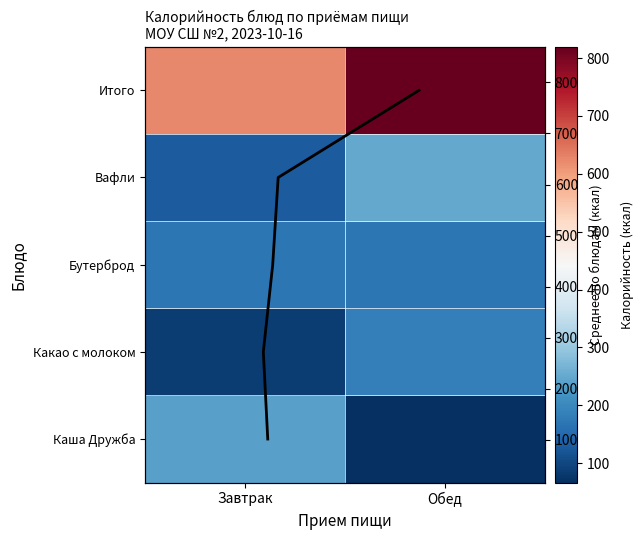

True or false: the data shows 170.7 at Завтрак.

True